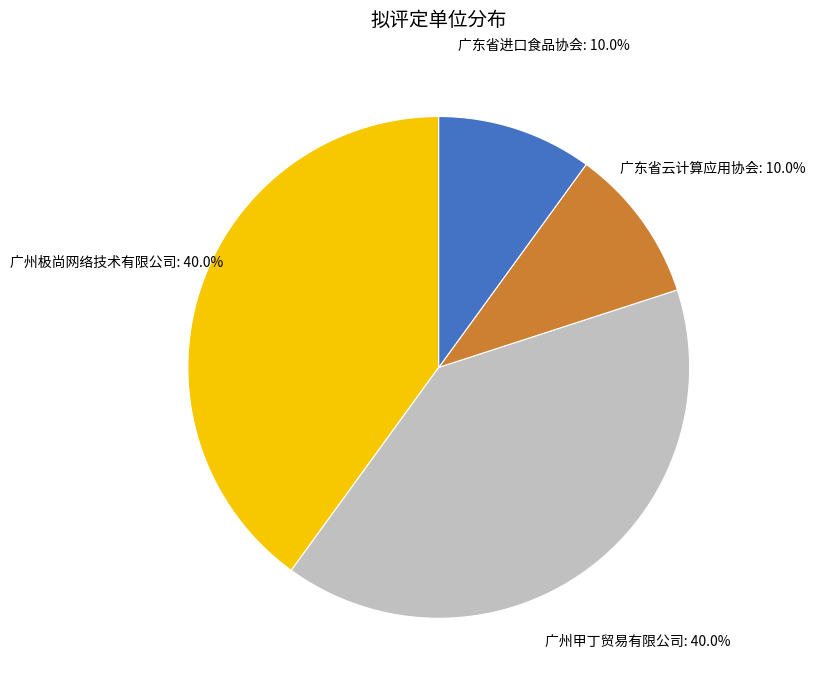

Does any single category account for the majority?

No